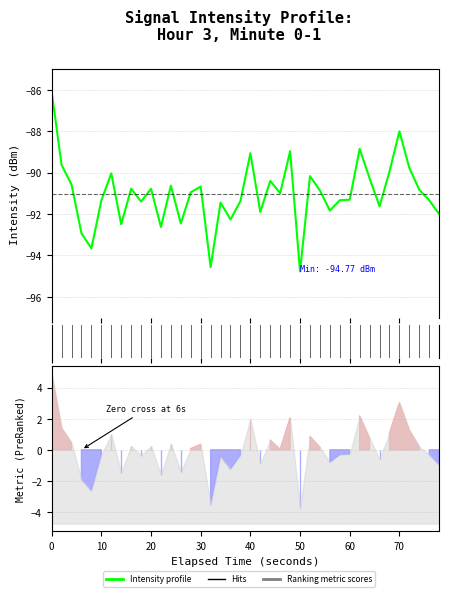

What is the value of the 37th point from the left?

-89.8